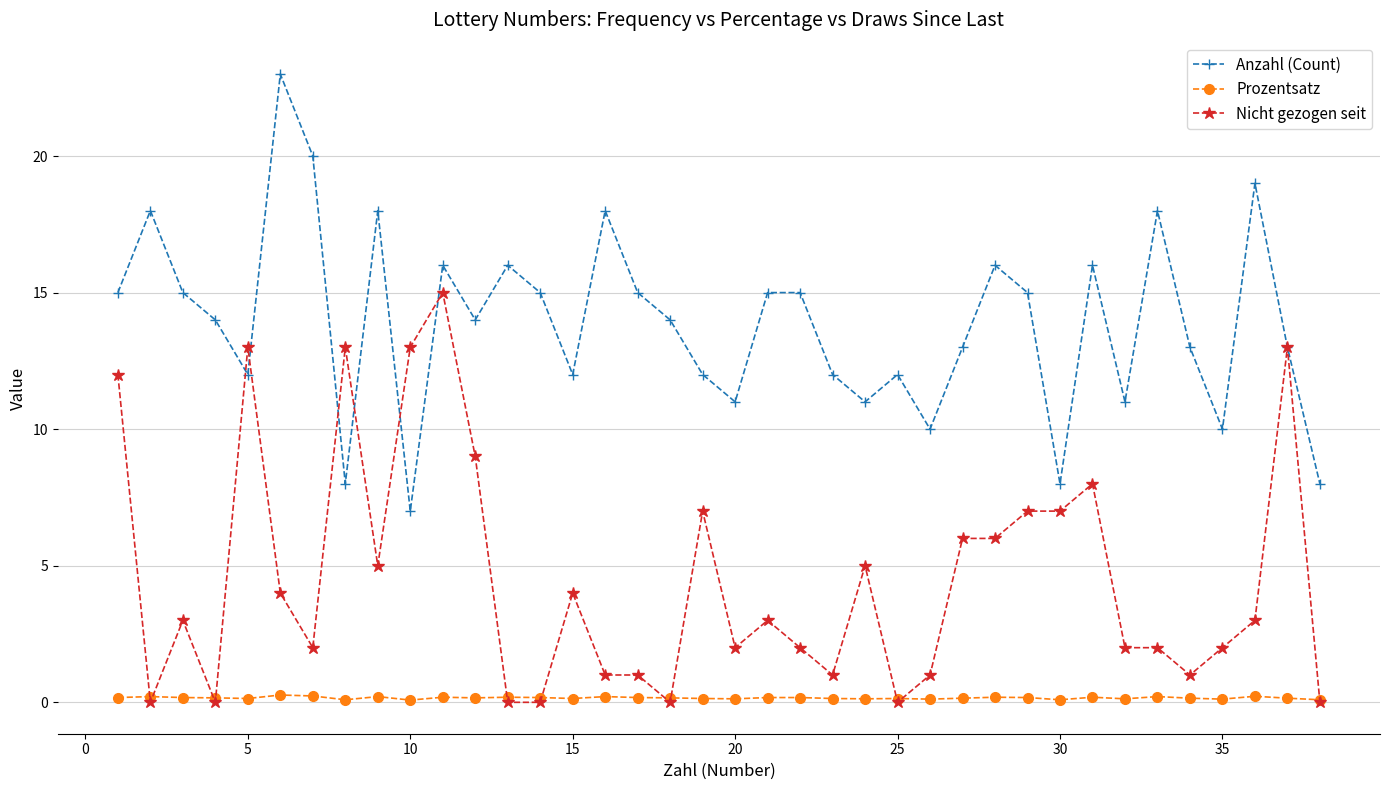

Which series has the largest total across all categories?

Anzahl (Count)